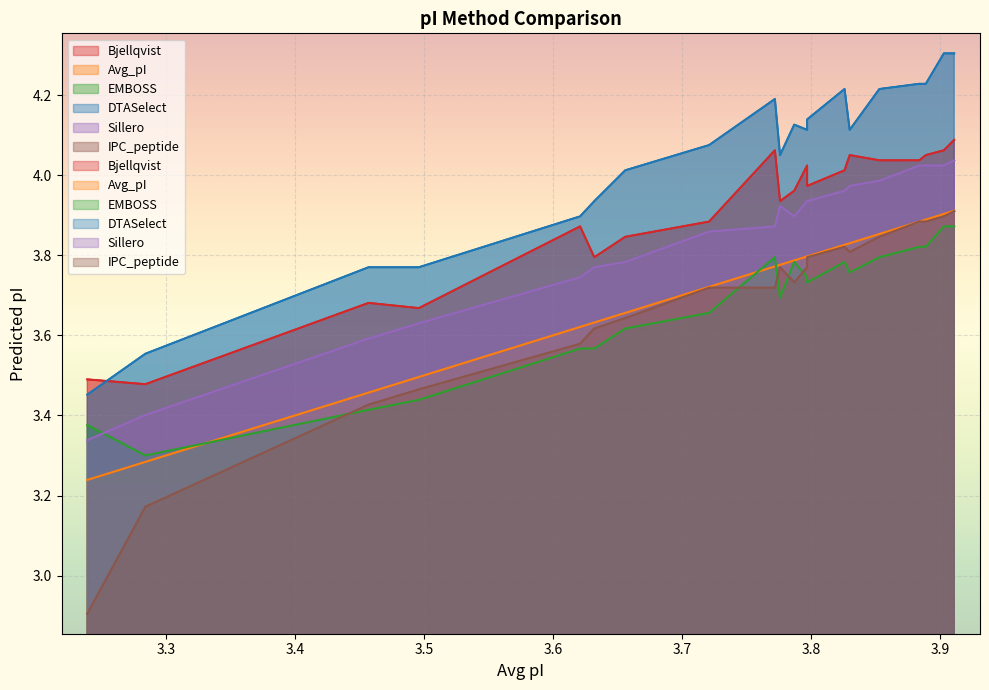

Between 3.787 and 3.903, which is larger?

3.903